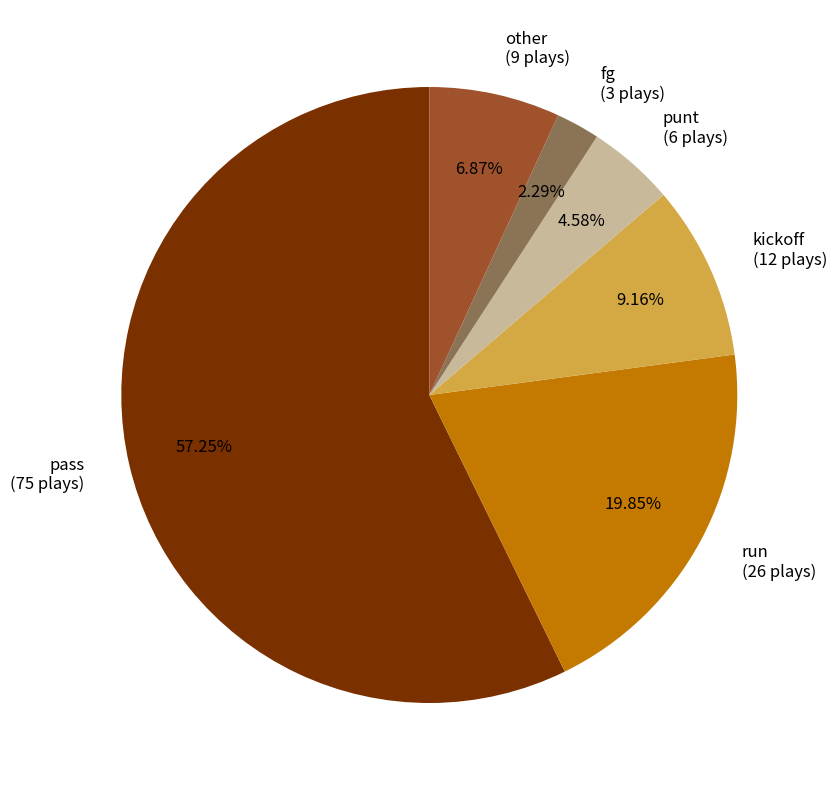

The fg slice represents 2% of the pie. True or false?

True